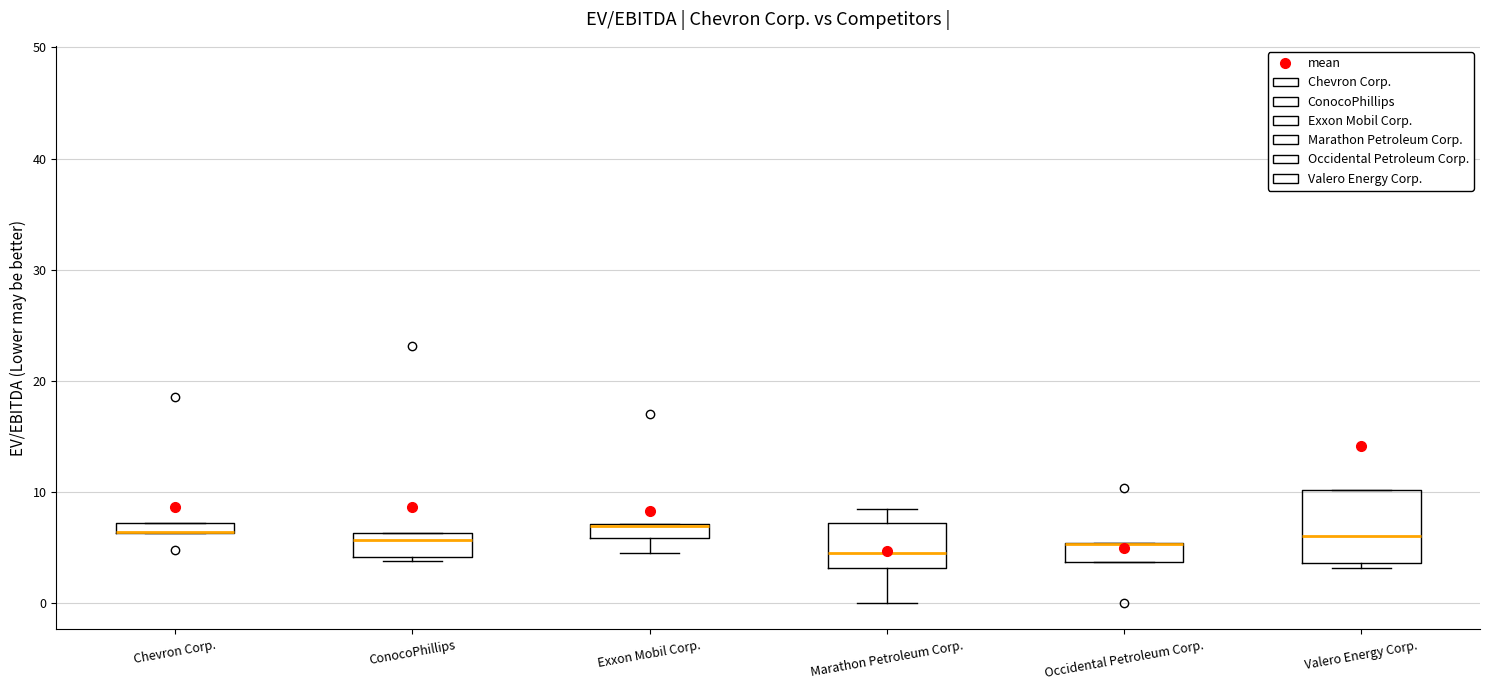

Comparing the boxes themselves (not the whiskers), which one is the tallest?

Valero Energy Corp.